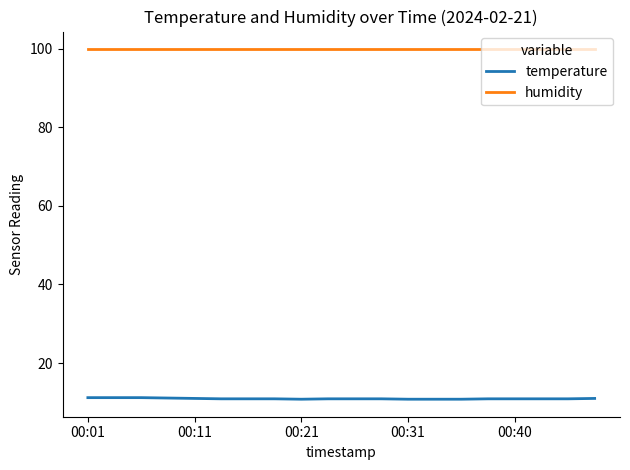

Which series has the widest spread of values?

temperature